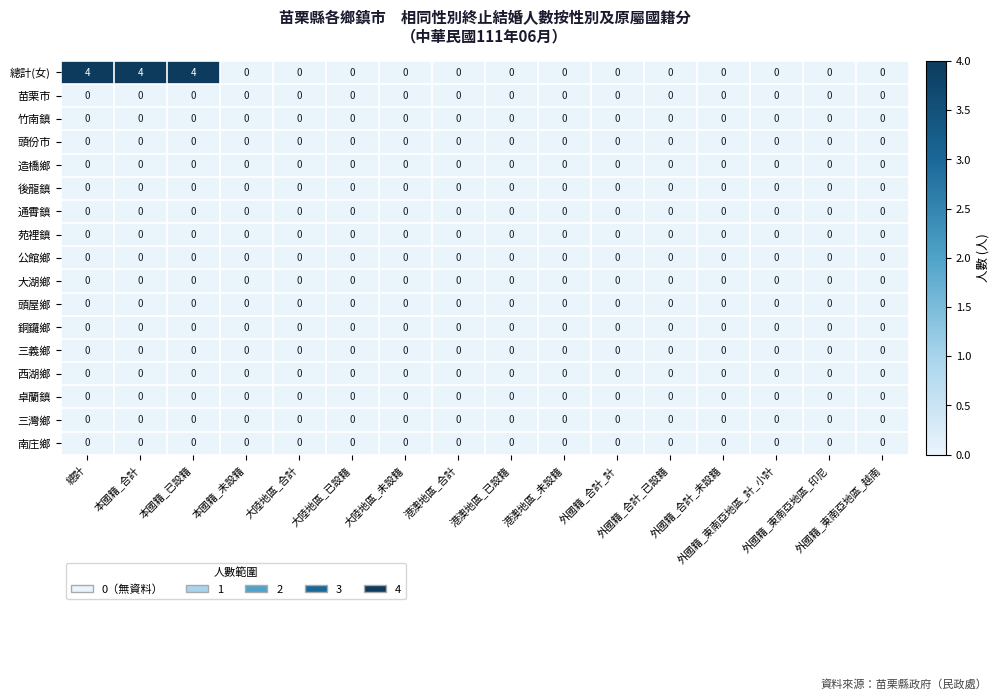

What is the maximum value shown in the chart?

4